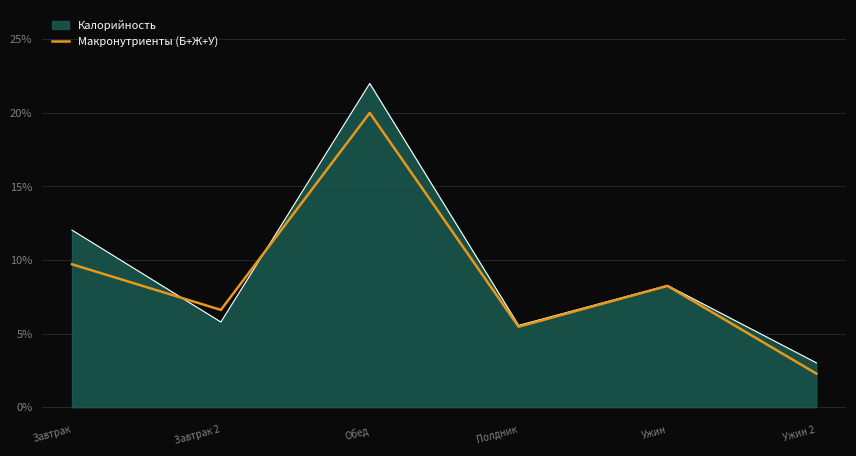

What value does the Калорийность series have at Завтрак?

12.0